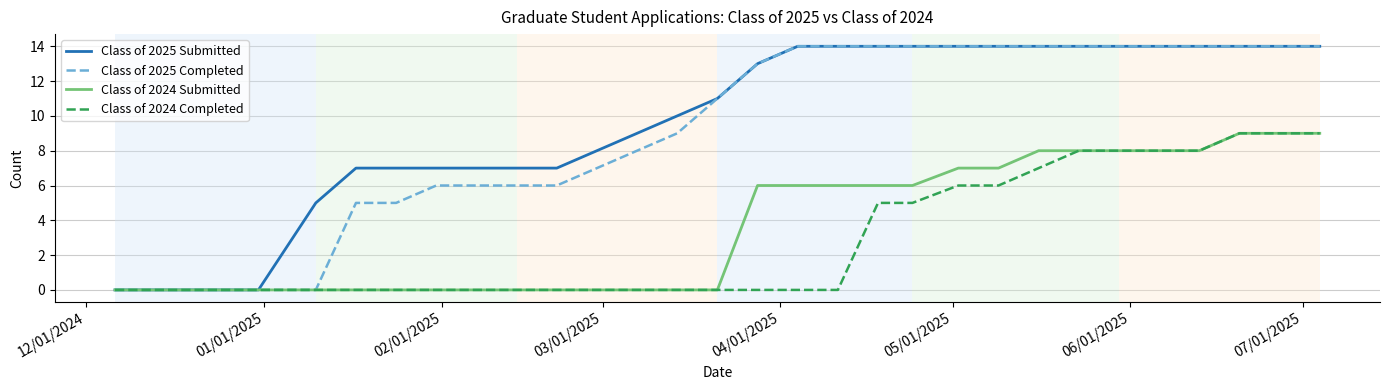

What is the greatest value displayed?

14